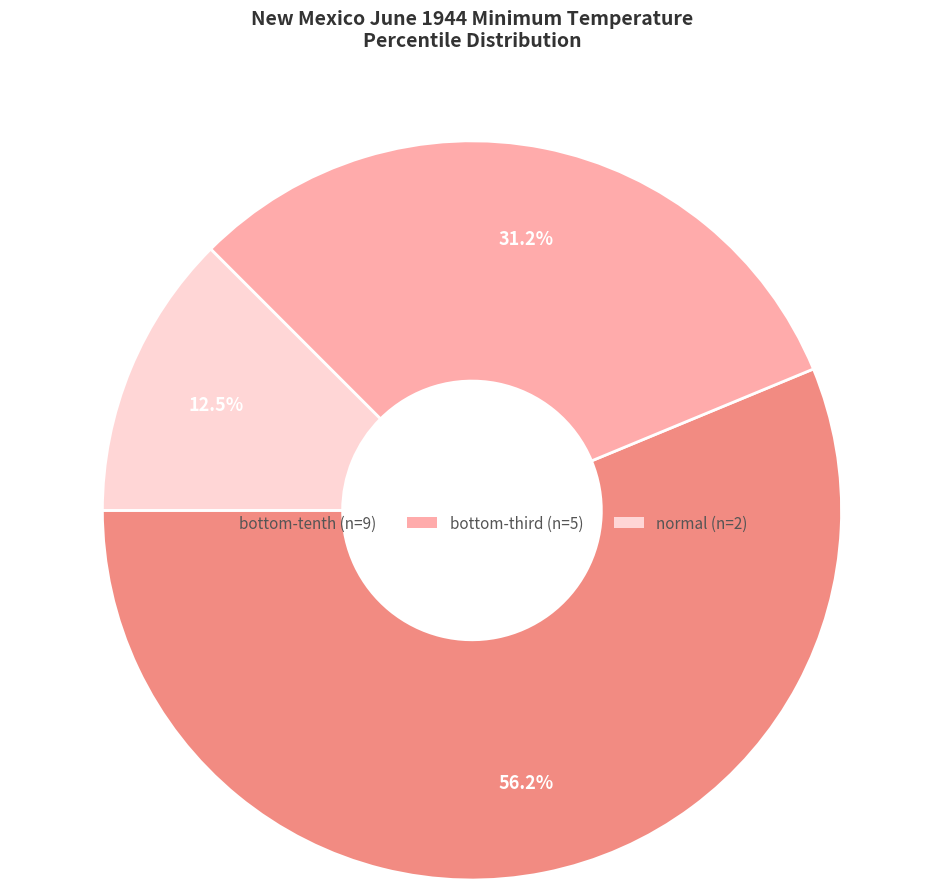

How many segments does this pie chart have?

3